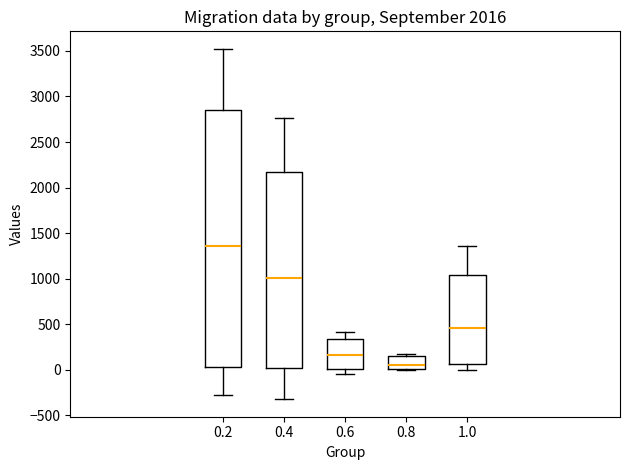

Which box has the lowest median line?

0.8